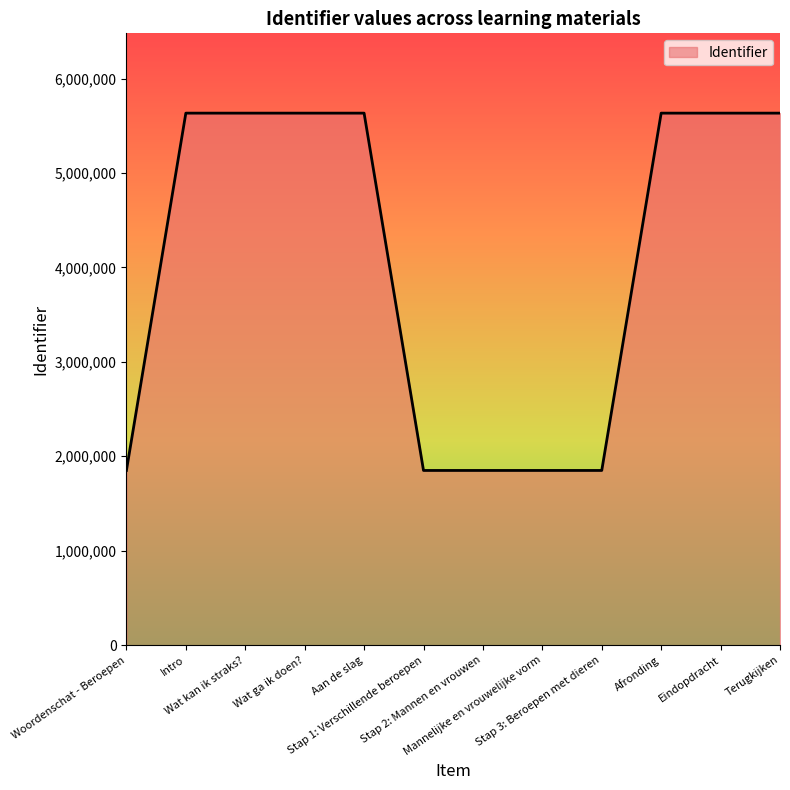

True or false: the data shows 5633266 at Aan de slag.

True